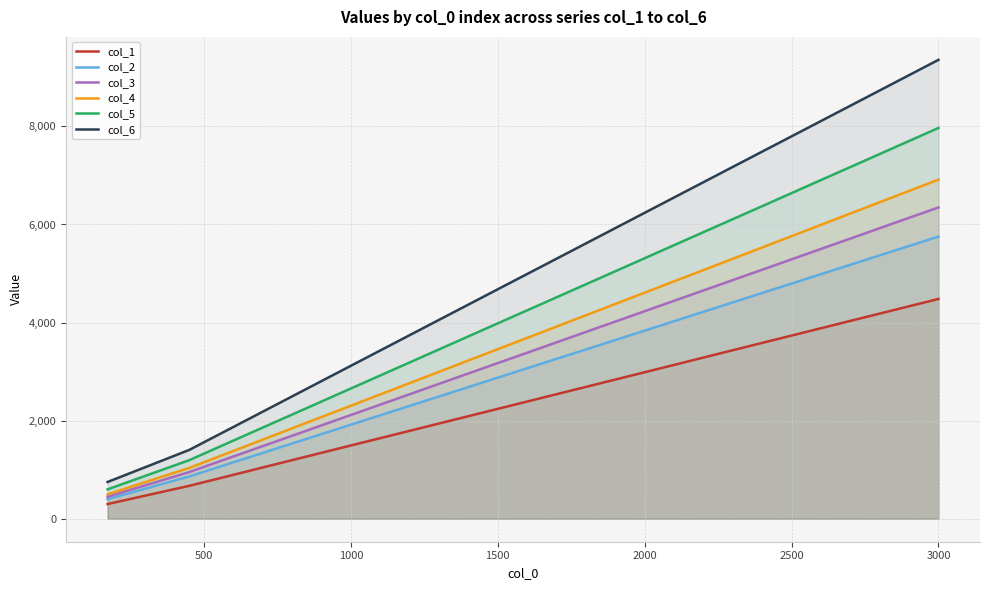

What is the minimum value for col_3?

450